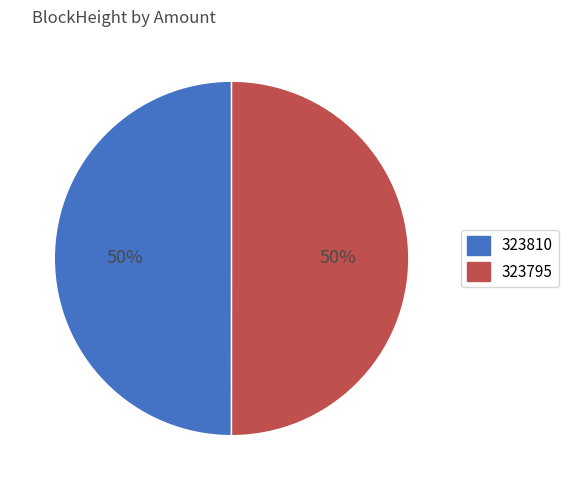

Is it true that 323810 is 57% of the pie?

False